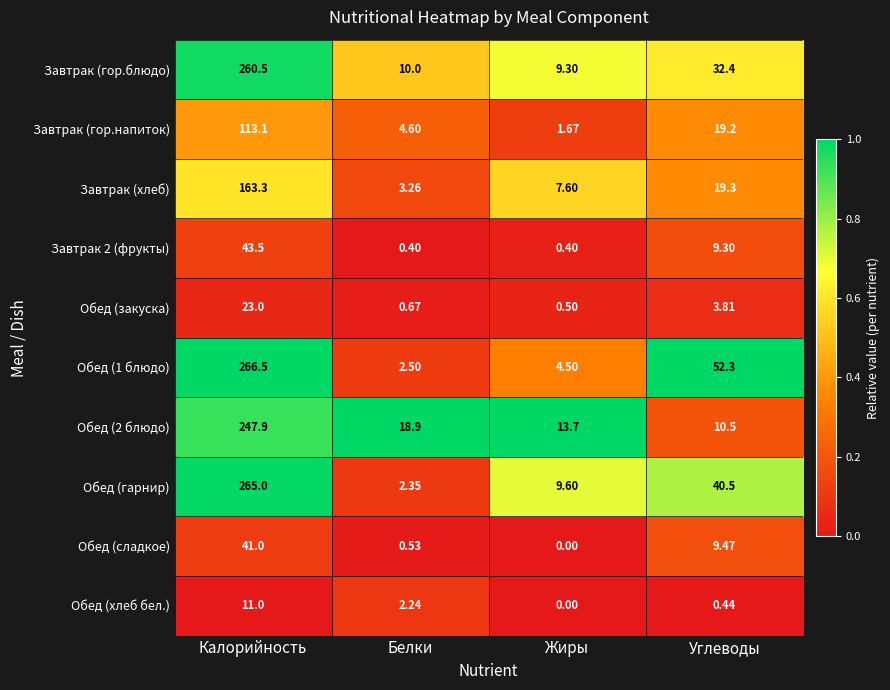

At how many categories does at least one series exceed 0?

4